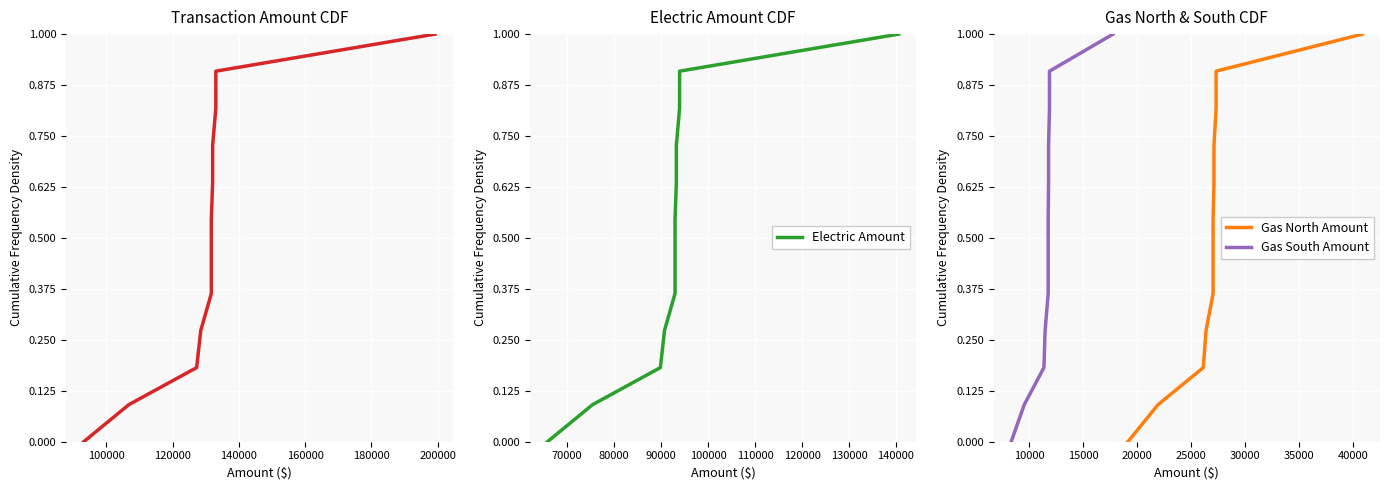

How many distinct data groups are displayed?

4